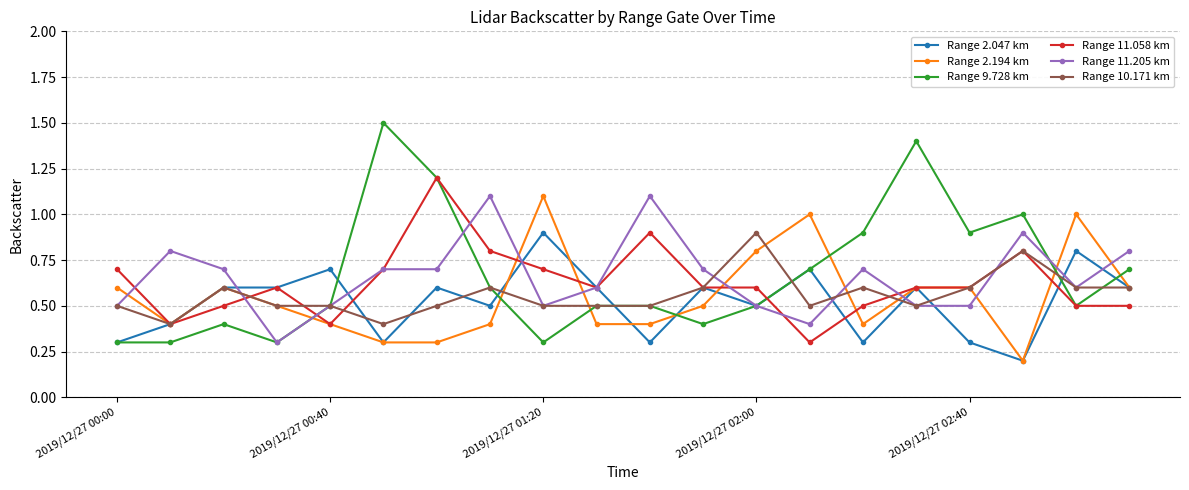

How many intersections are there between Range 11.205 km and Range 2.194 km?

11